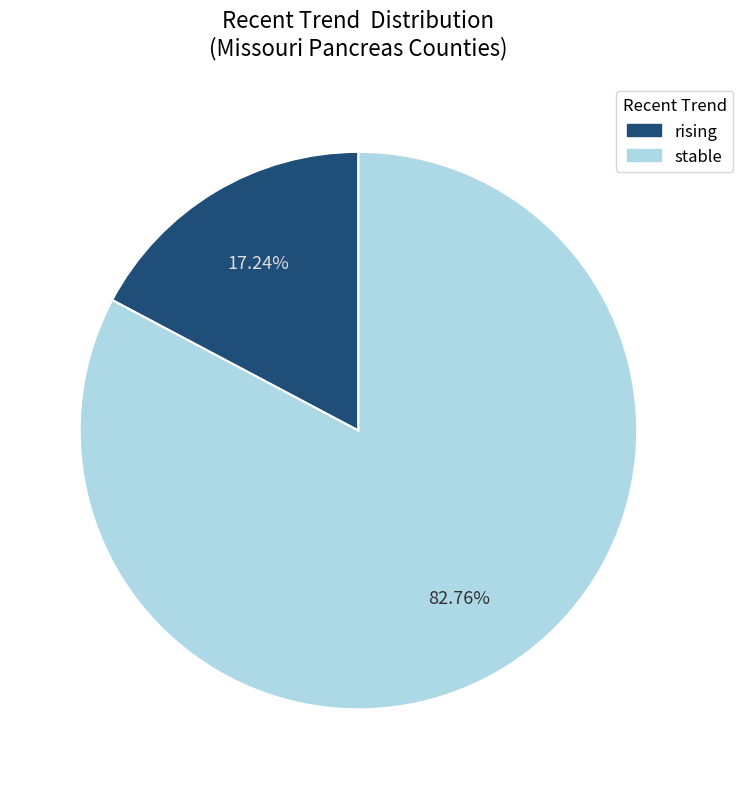

Is there a majority slice in this chart?

Yes